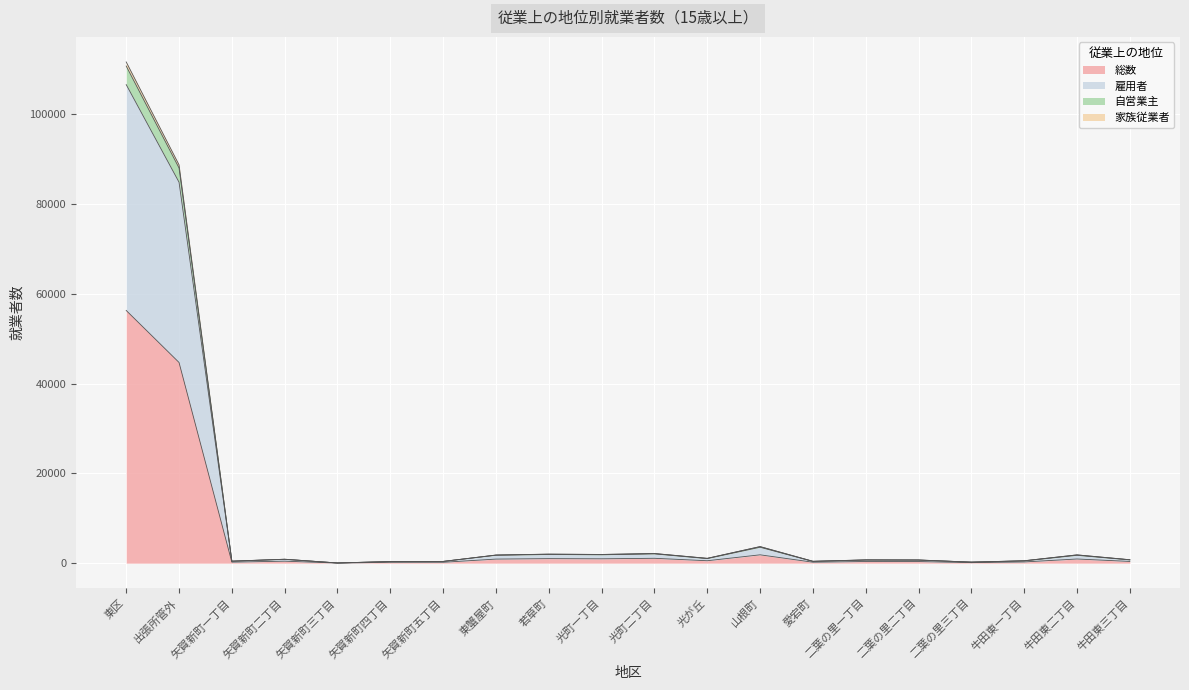

What are all the series names shown in the legend?

総数, 雇用者, 自営業主, 家族従業者